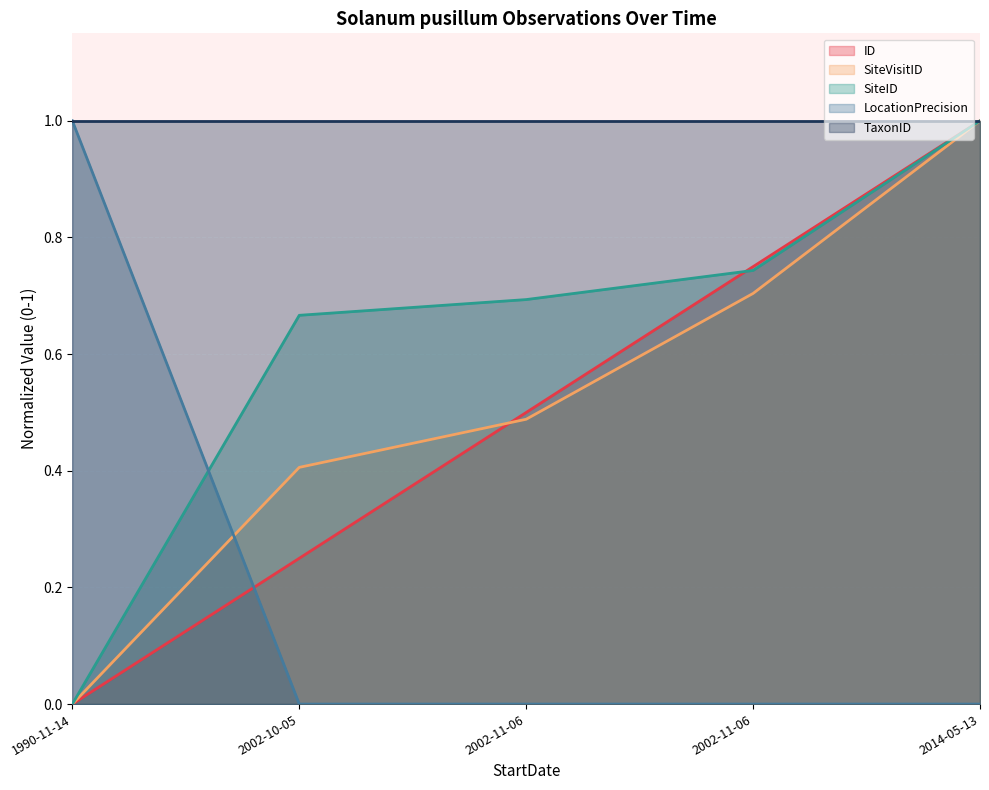

How many times do ID and SiteID cross each other?

1